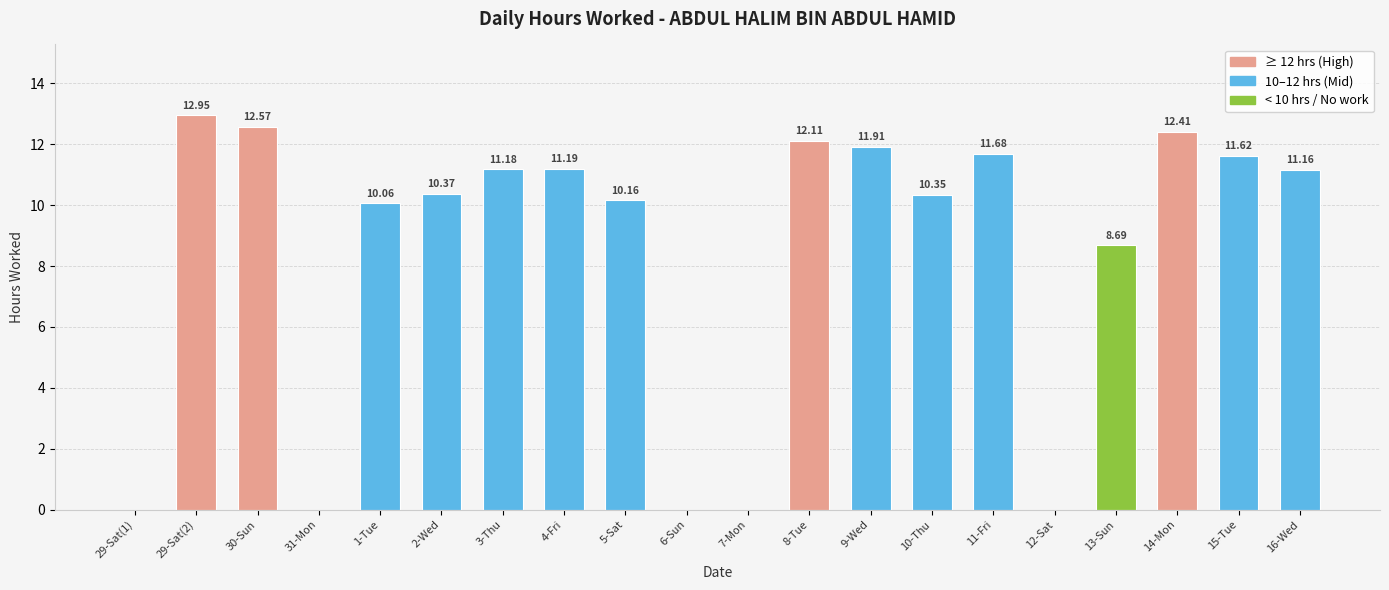

How many values exceed 11?

10